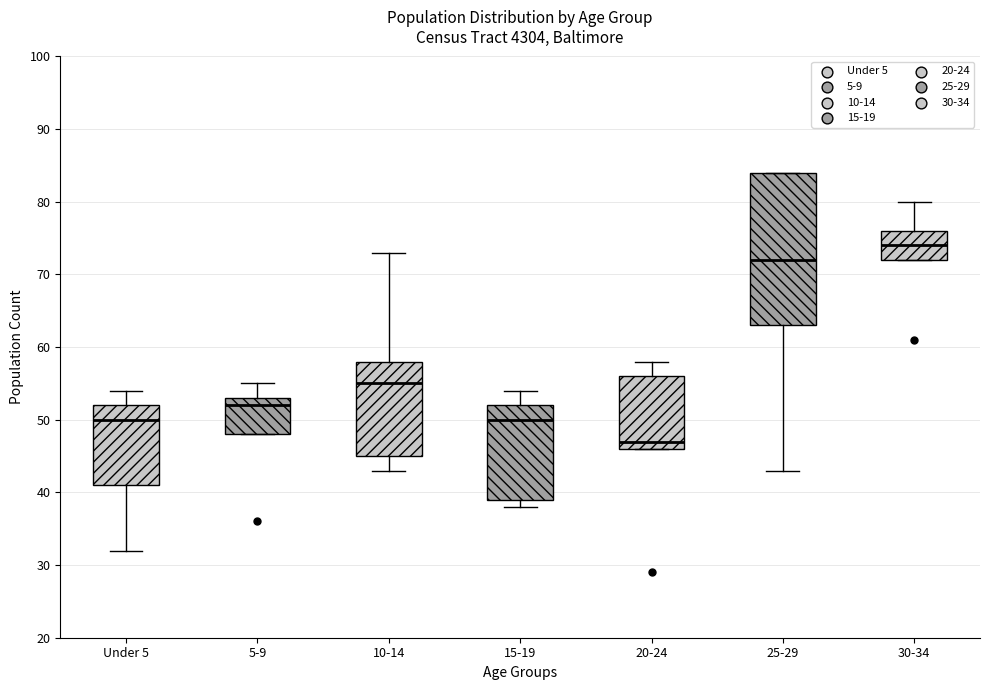

Reading left to right, read every box against the y-axis: the position of its median line, the range the box covers, and the ends of its whiskers. The values are not printed on the chart, so give them approximately, as read against the axis.

Under 5: median 50, box 41 to 52, whiskers 32 to 54
5-9: median 52, box 48 to 53, whiskers 48 to 55
10-14: median 55, box 45 to 58, whiskers 43 to 73
15-19: median 50, box 39 to 52, whiskers 38 to 54
20-24: median 47, box 46 to 56, whiskers 46 to 58
25-29: median 72, box 63 to 84, whiskers 43 to 84
30-34: median 74, box 72 to 76, whiskers 72 to 80